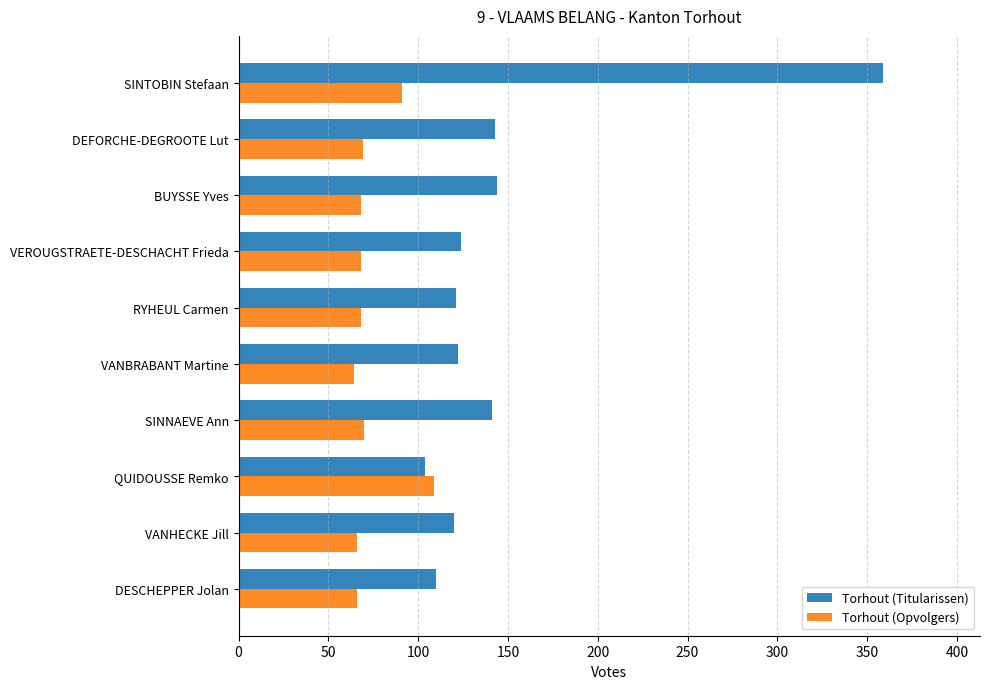

What is the maximum value for Torhout (Titularissen)?

359